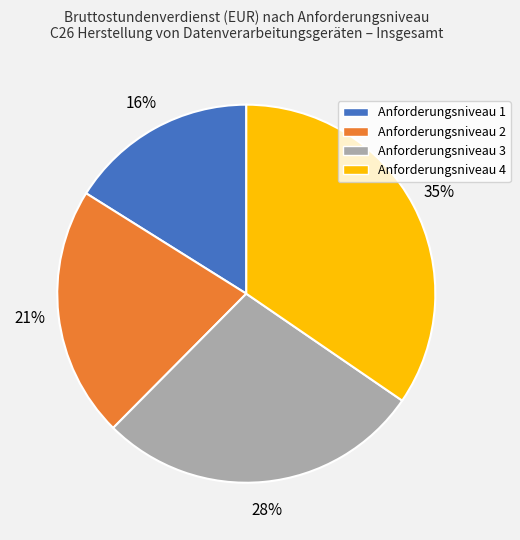

What is the largest slice in the pie chart?

Anforderungsniveau 4